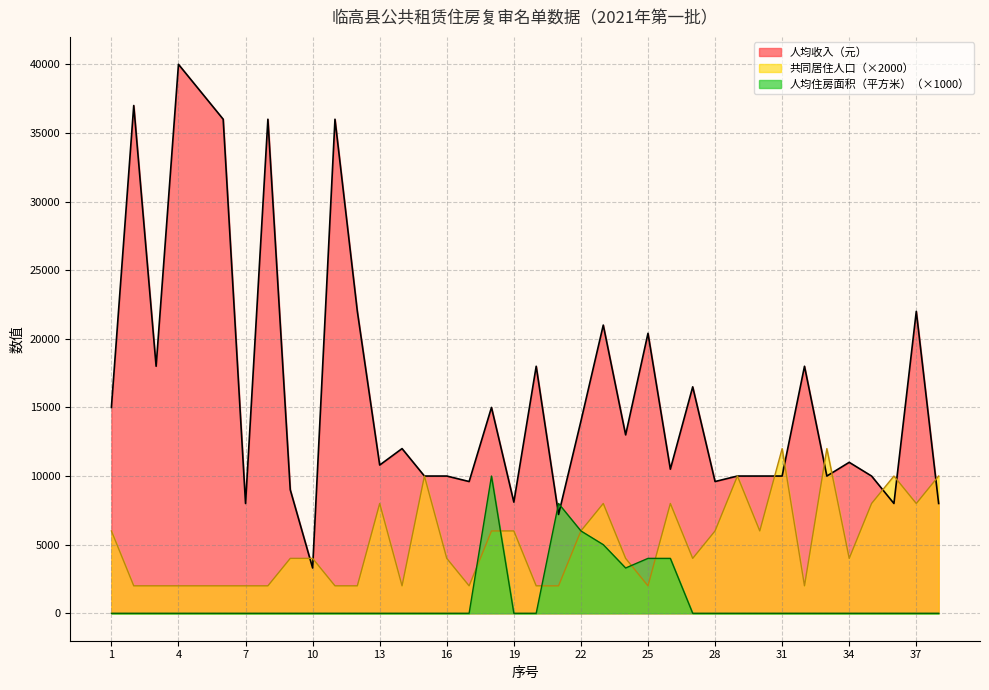

True or false: 人均住房面积（平方米） has a value of 6976 at 32.

False